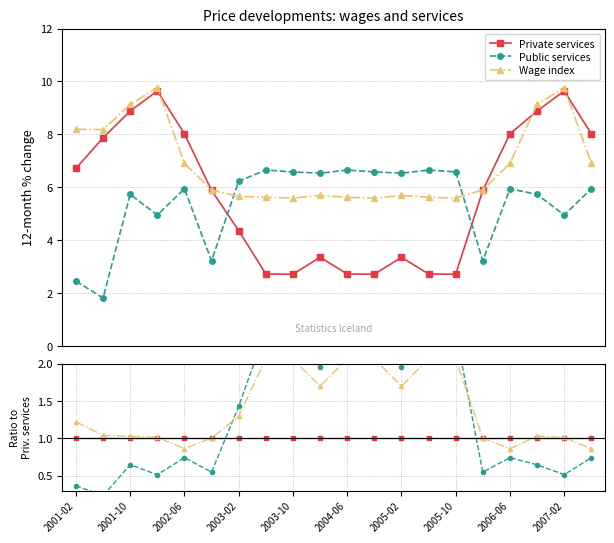

After their last crossing, which series has the higher values: Wage index or Public services?

Wage index